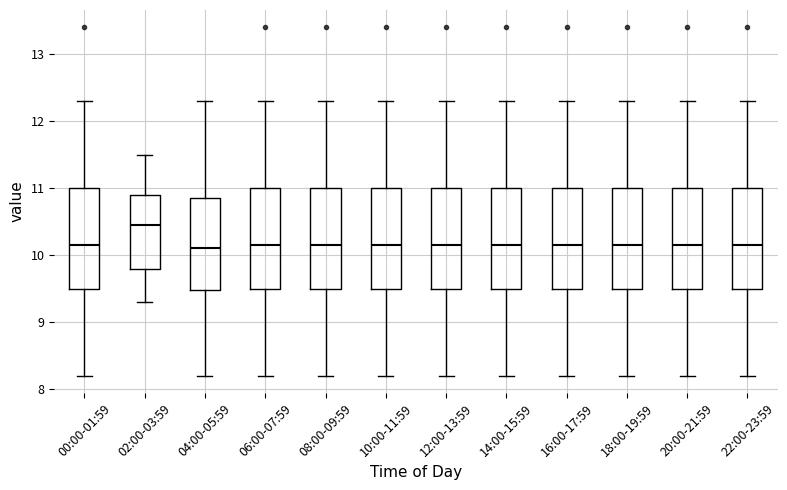

Reading left to right, transcribe this box plot: for each box, give where its median line is, the range the box spans, and where its two whiskers end, as read against the y-axis. The values are not printed on the chart, so give them approximately, as read against the axis.

00:00-01:59: median 10.2, box 9.5 to 11.0, whiskers 8.2 to 12.3
02:00-03:59: median 10.5, box 9.8 to 10.9, whiskers 9.3 to 11.5
04:00-05:59: median 10.1, box 9.5 to 10.9, whiskers 8.2 to 12.3
06:00-07:59: median 10.2, box 9.5 to 11.0, whiskers 8.2 to 12.3
08:00-09:59: median 10.2, box 9.5 to 11.0, whiskers 8.2 to 12.3
10:00-11:59: median 10.2, box 9.5 to 11.0, whiskers 8.2 to 12.3
12:00-13:59: median 10.2, box 9.5 to 11.0, whiskers 8.2 to 12.3
14:00-15:59: median 10.2, box 9.5 to 11.0, whiskers 8.2 to 12.3
16:00-17:59: median 10.2, box 9.5 to 11.0, whiskers 8.2 to 12.3
18:00-19:59: median 10.2, box 9.5 to 11.0, whiskers 8.2 to 12.3
20:00-21:59: median 10.2, box 9.5 to 11.0, whiskers 8.2 to 12.3
22:00-23:59: median 10.2, box 9.5 to 11.0, whiskers 8.2 to 12.3